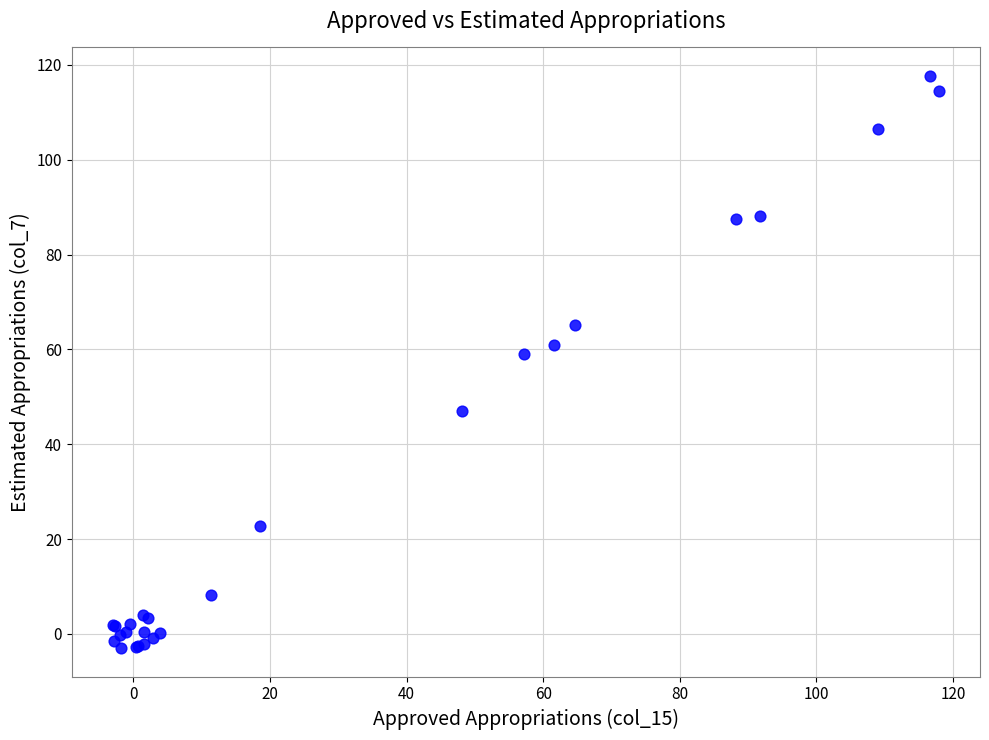

What Y value in the scatter plot is closest to 57?

59.0